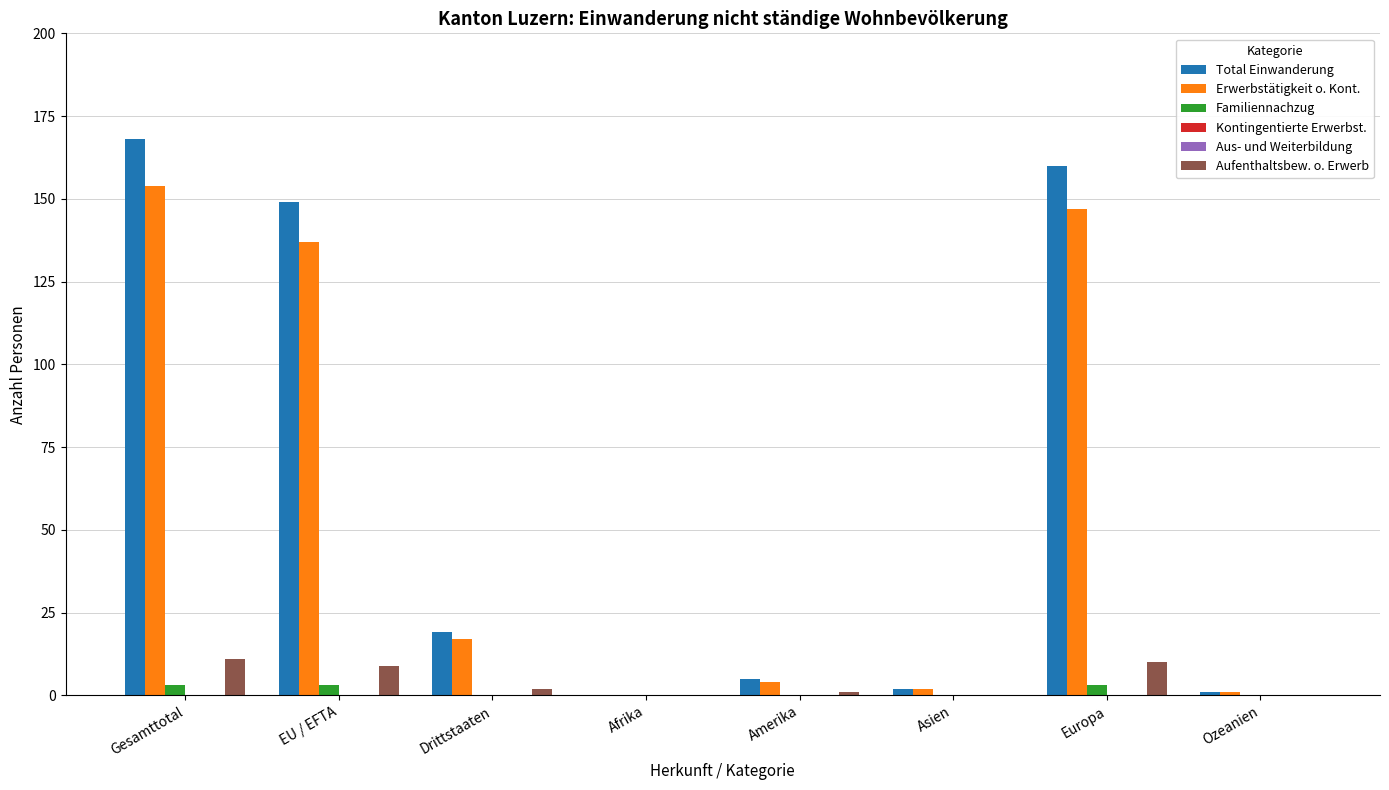

Is the value of Total Einwanderung at Drittstaaten greater than the value of Aus- und Weiterbildung at Ozeanien?

Yes